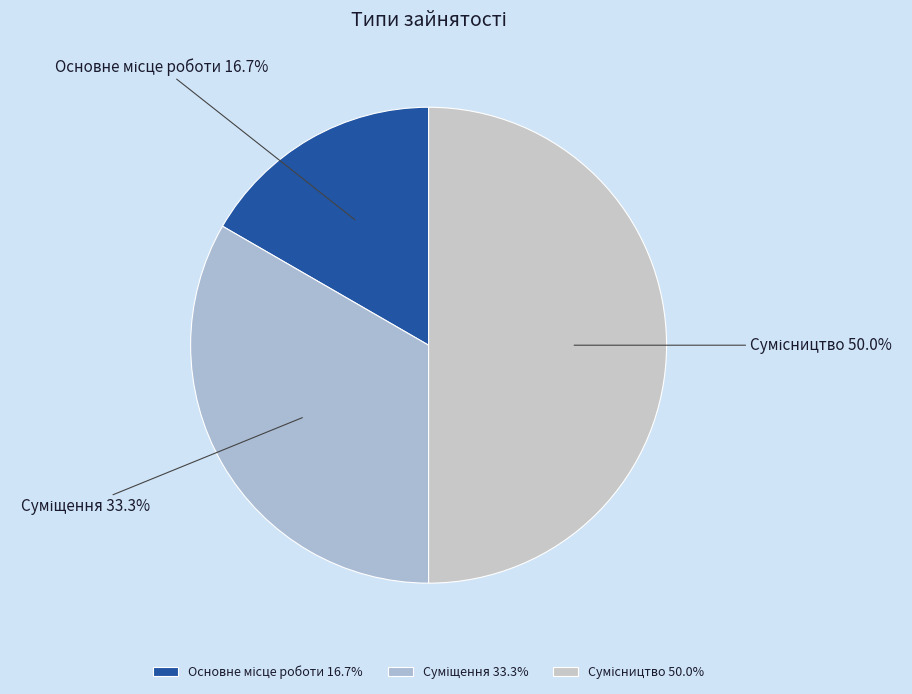

How many slices are in this pie chart?

3